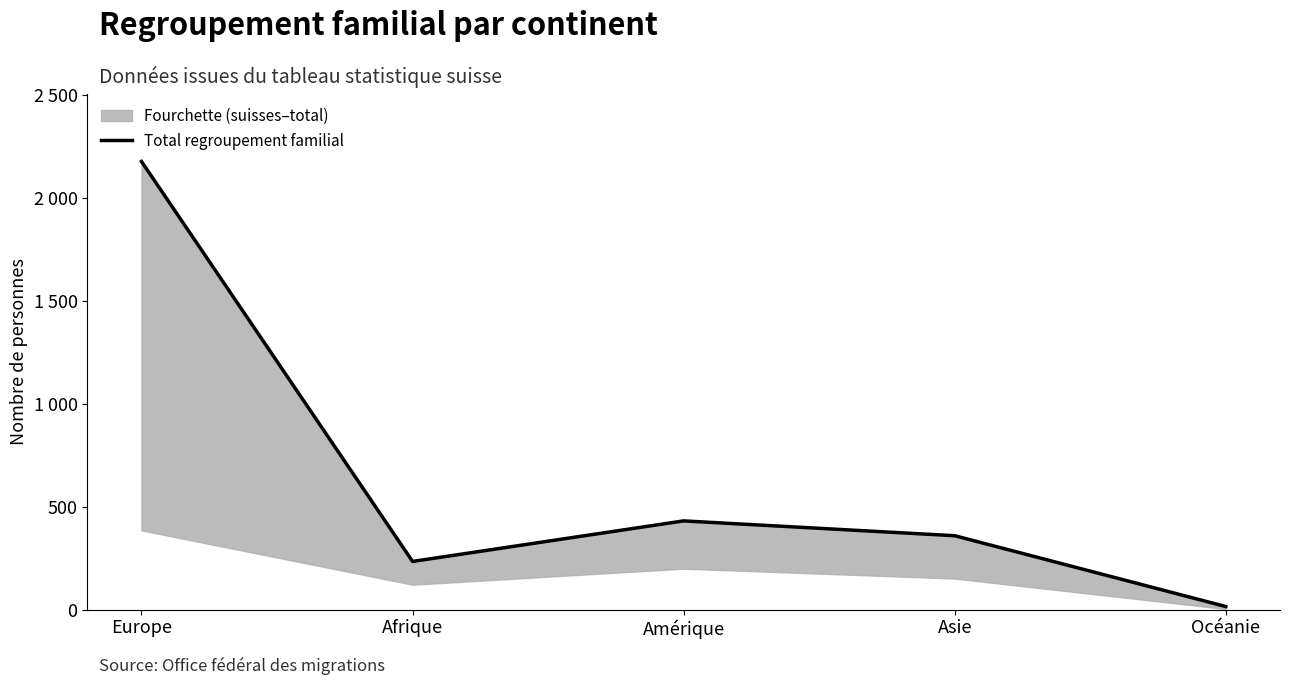

What is the sum of all values?

3216